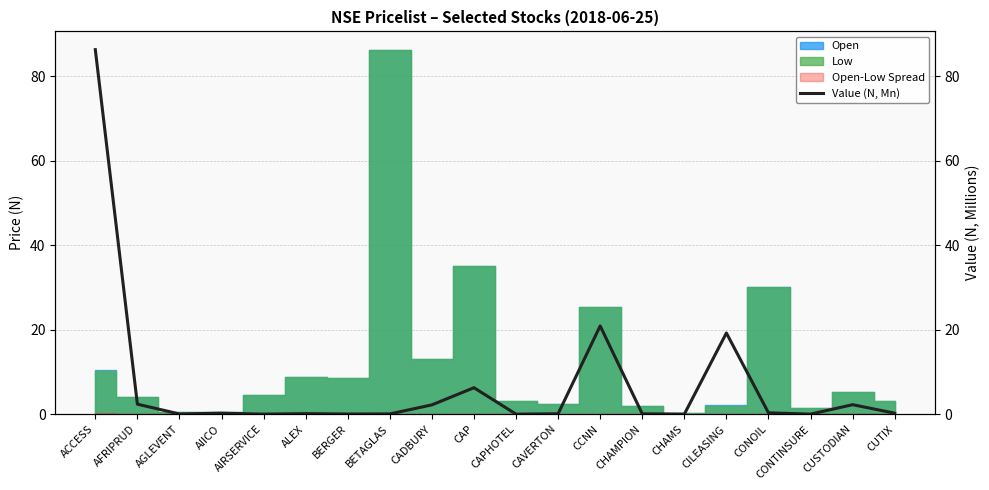

What is the sum of all values?

140.6